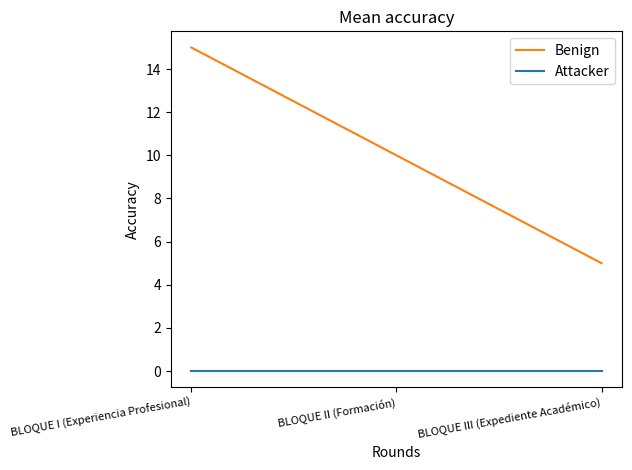

Reading left to right, extract all data points from this chart.

Benign: 15	10	5
Attacker: 0	0	0